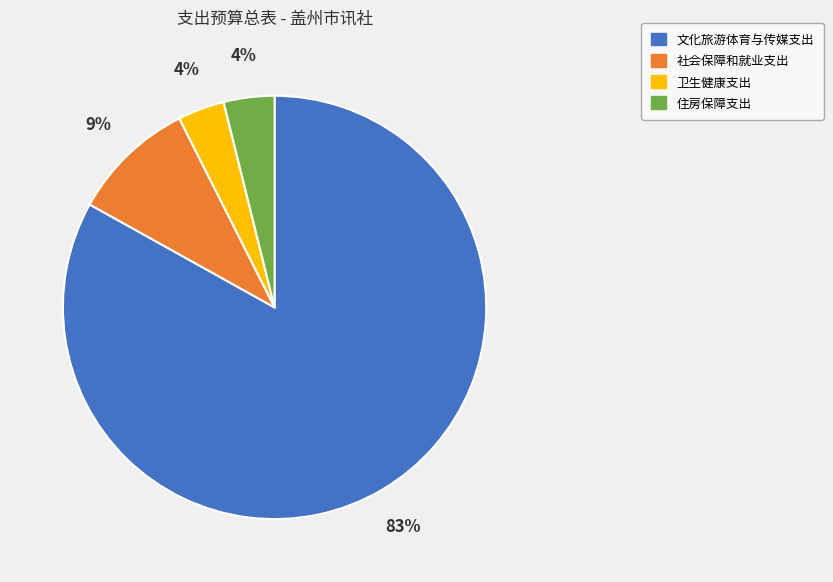

Is it true that 社会保障和就业支出 is 3% of the pie?

False